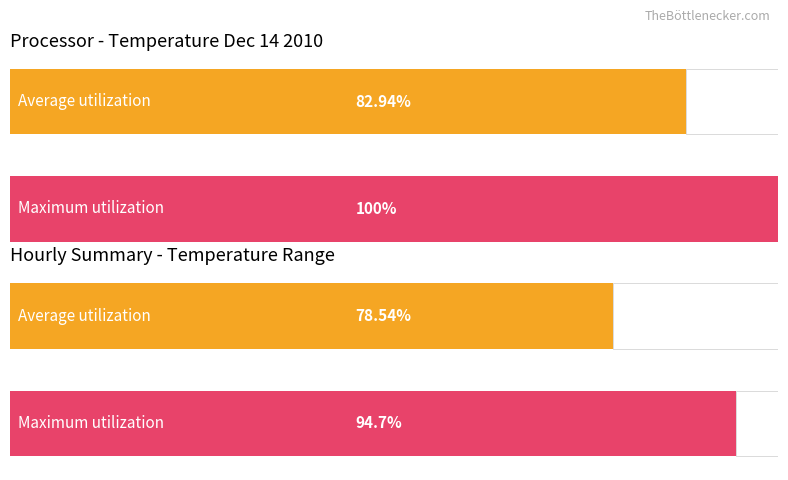

List the series in order of their overall mean, highest first.

Maximum utilization, Average utilization